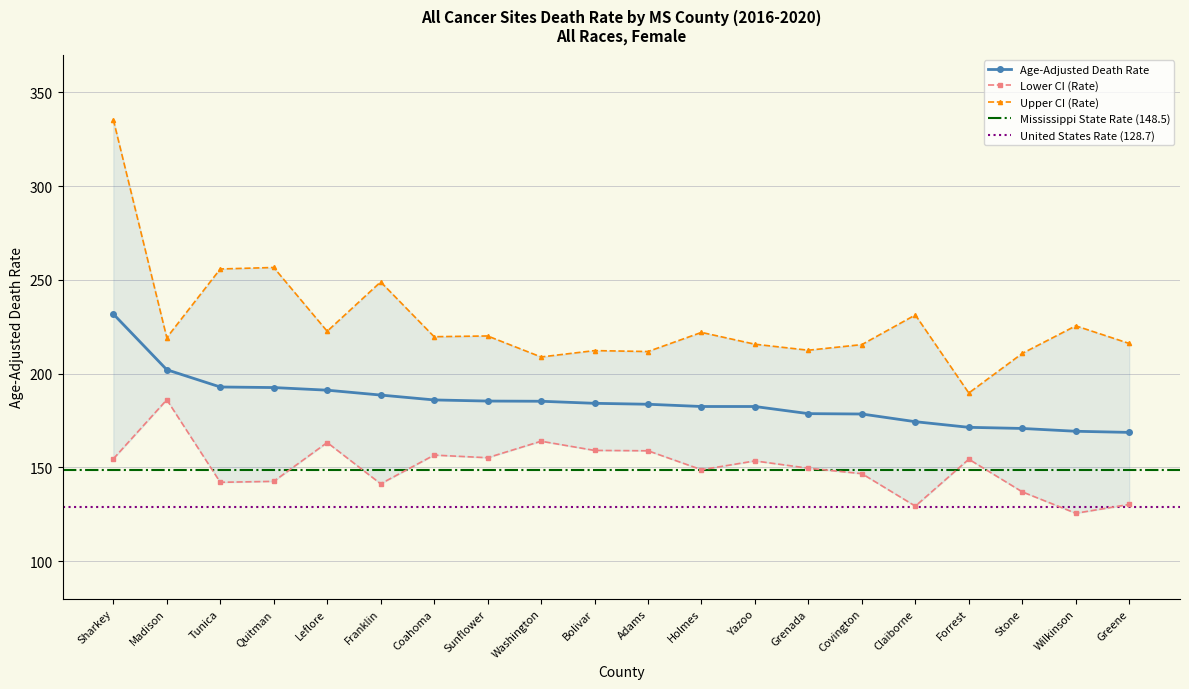

True or false: Lower CI (Rate) and Upper CI (Rate) cross at least once.

False